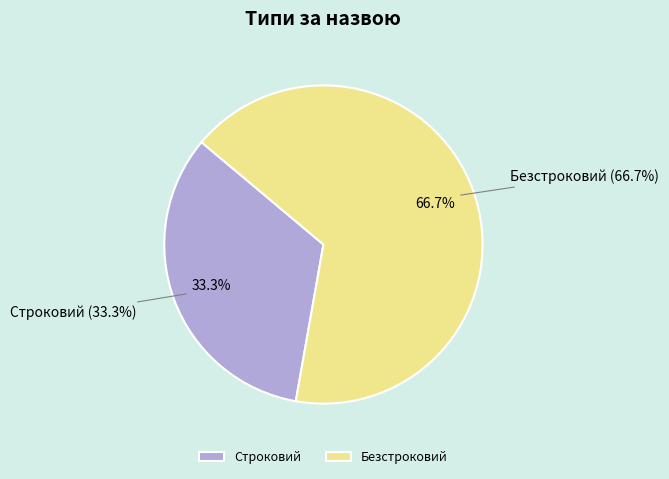

Do Строковий and Безстроковий together represent more than half of the pie?

Yes